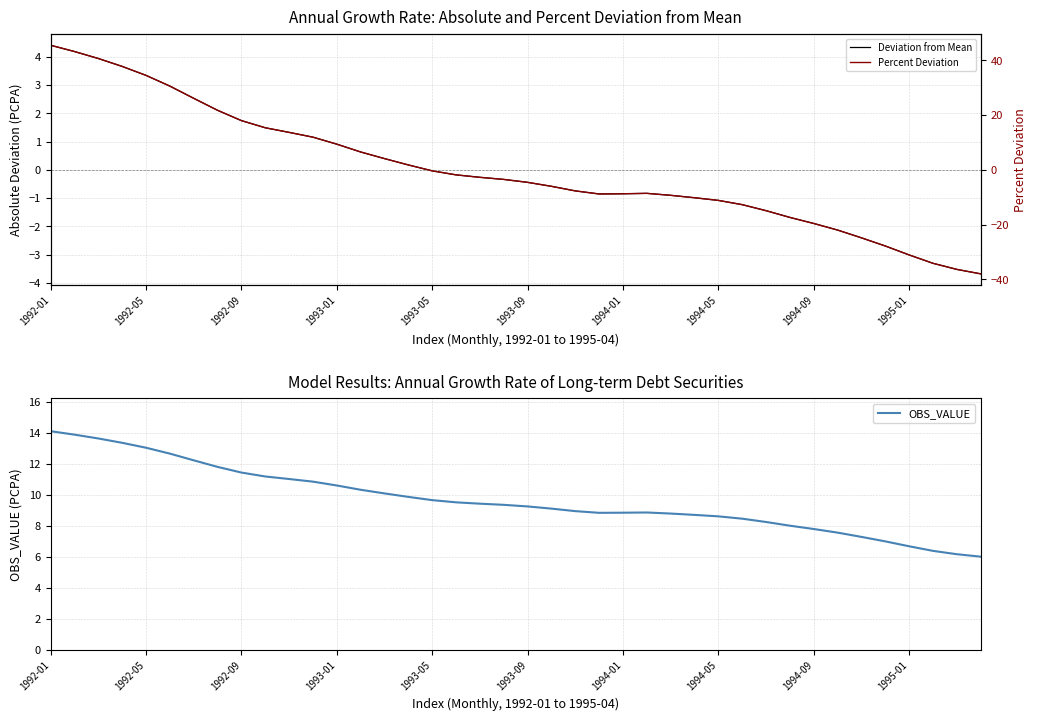

Is it true that OBS_VALUE equals 8.9 at 22?

True